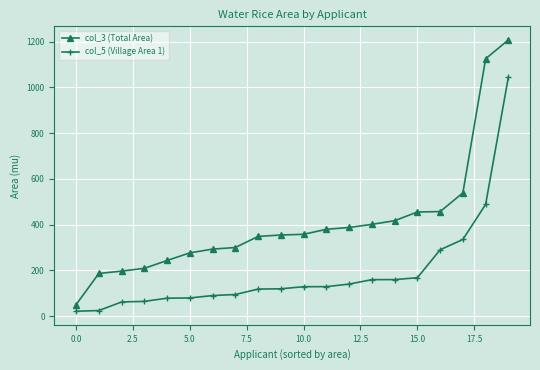

Rank the series by their average value, from highest to lowest.

col_3 (Total Area), col_5 (Village Area 1)